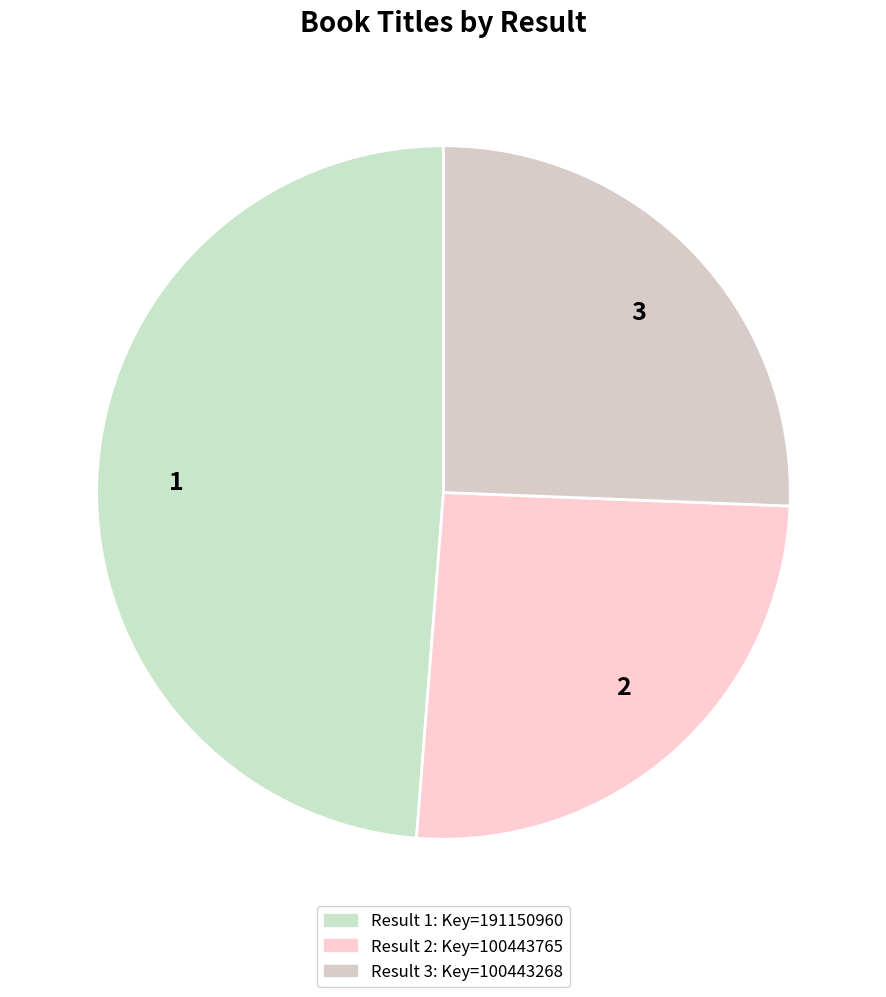

Does 2 represent more than half of the total?

No